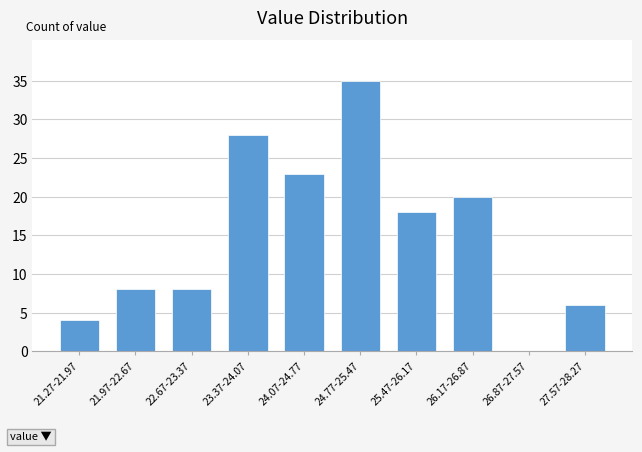

Reading left to right, transcribe all the data shown in this chart.

21.27-21.97=4	21.97-22.67=8	22.67-23.37=8	23.37-24.07=28	24.07-24.77=23	24.77-25.47=35	25.47-26.17=18	26.17-26.87=20	26.87-27.57=0	27.57-28.27=6